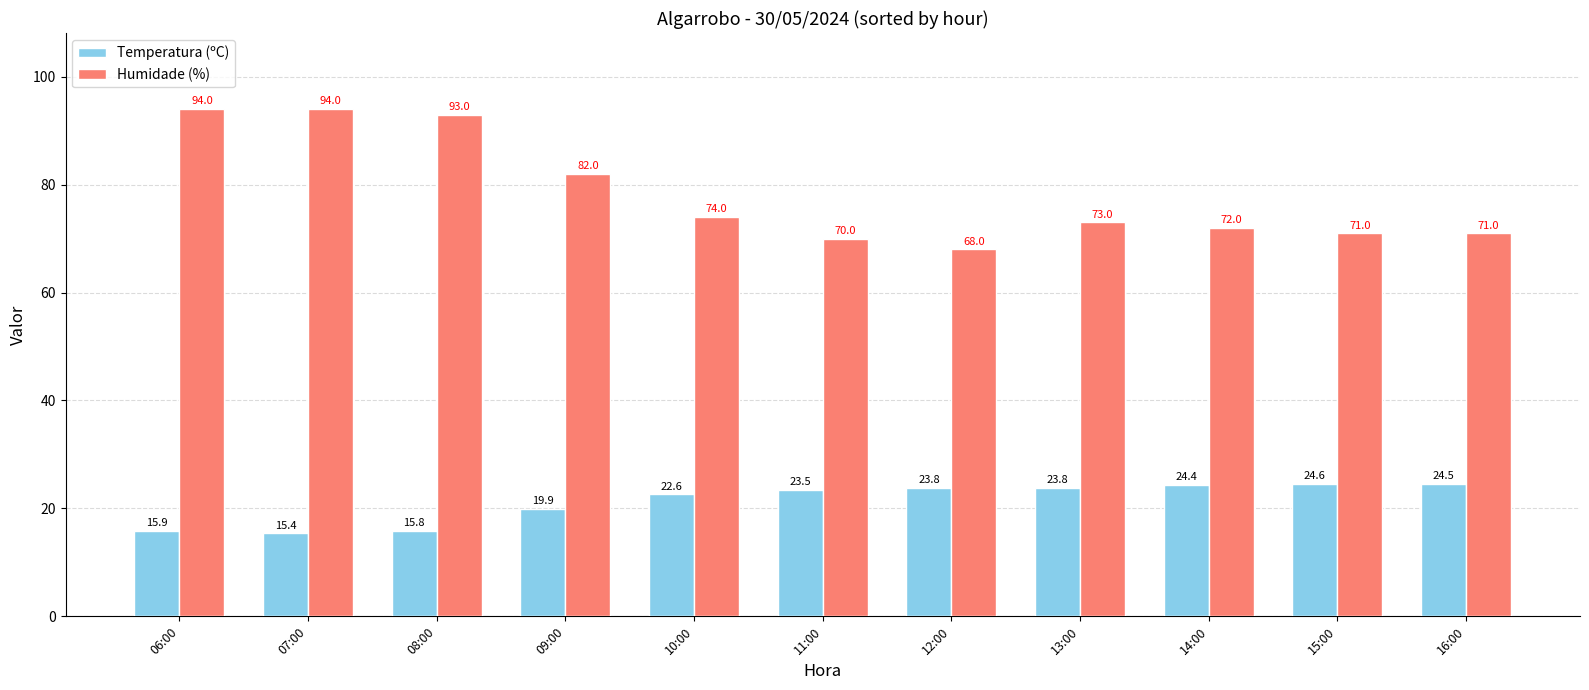

At which label does Humidade (%) first exceed 73?

06:00